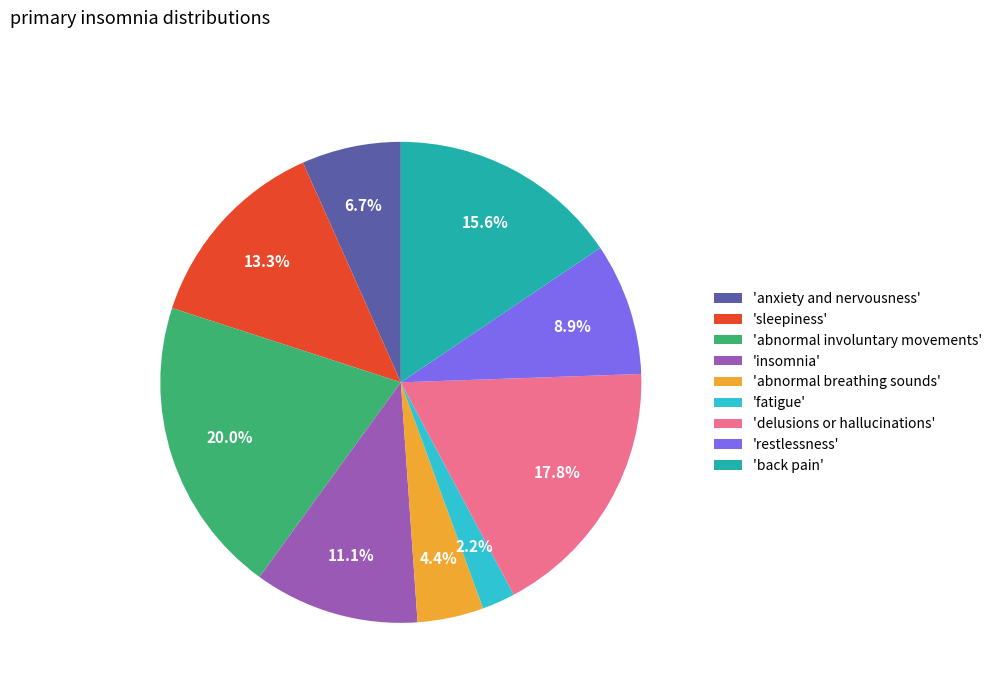

How many slices are in this pie chart?

9